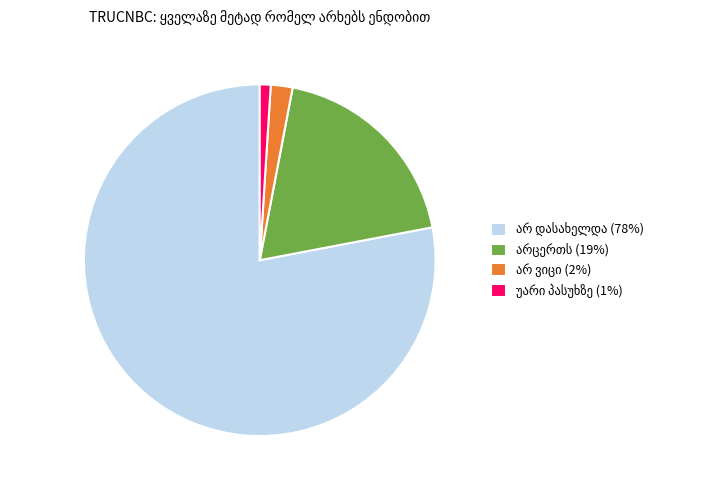

Is there any slice that represents more than half of the pie?

Yes